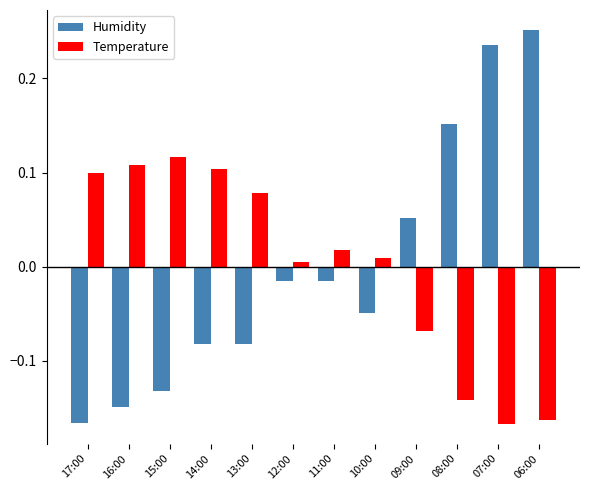

At which label does Humidity first exceed 0?

09:00